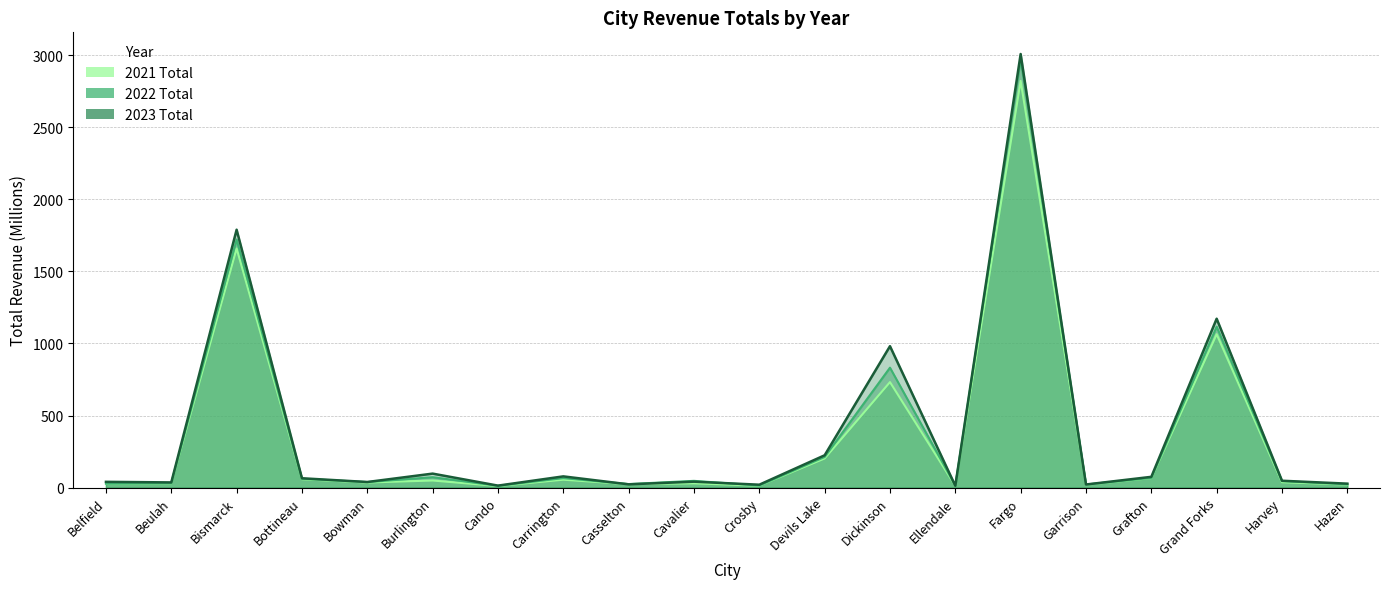

True or false: 2023 Total has a value of 16.7 at Hazen.

False